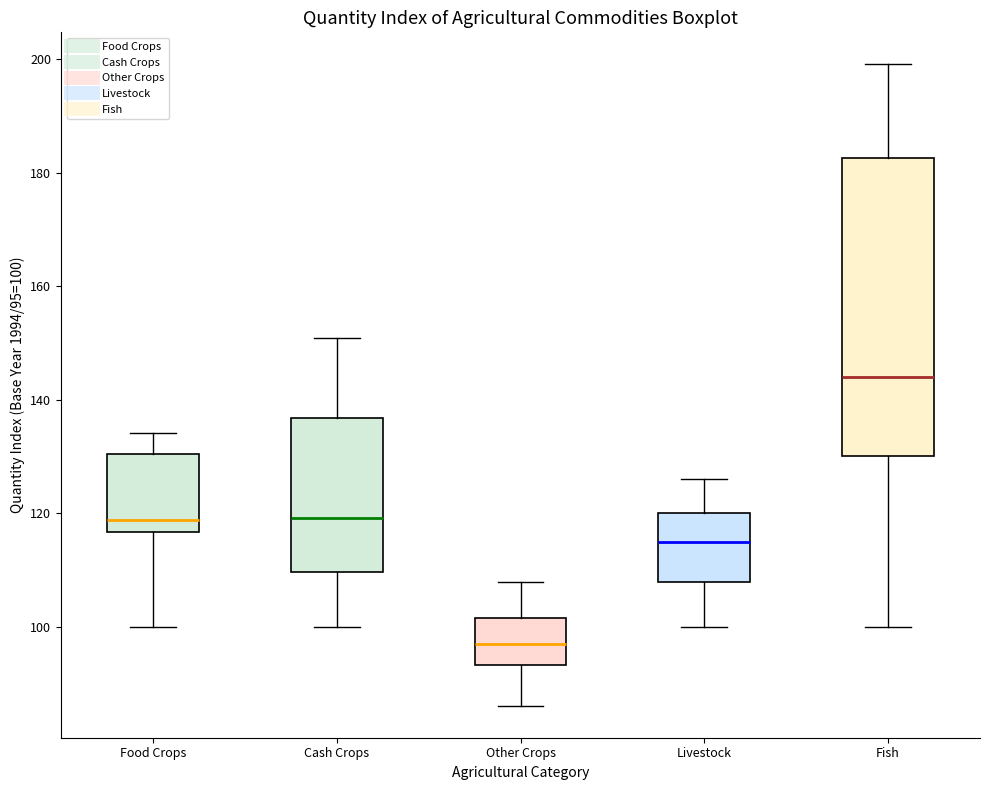

Reading left to right, read every box against the y-axis: the position of its median line, the range the box covers, and the ends of its whiskers. The values are not printed on the chart, so give them approximately, as read against the axis.

Food Crops: median 118, box 116 to 130, whiskers 100 to 134
Cash Crops: median 120, box 110 to 136, whiskers 100 to 150
Other Crops: median 98, box 94 to 102, whiskers 86 to 108
Livestock: median 116, box 108 to 120, whiskers 100 to 126
Fish: median 144, box 130 to 182, whiskers 100 to 200